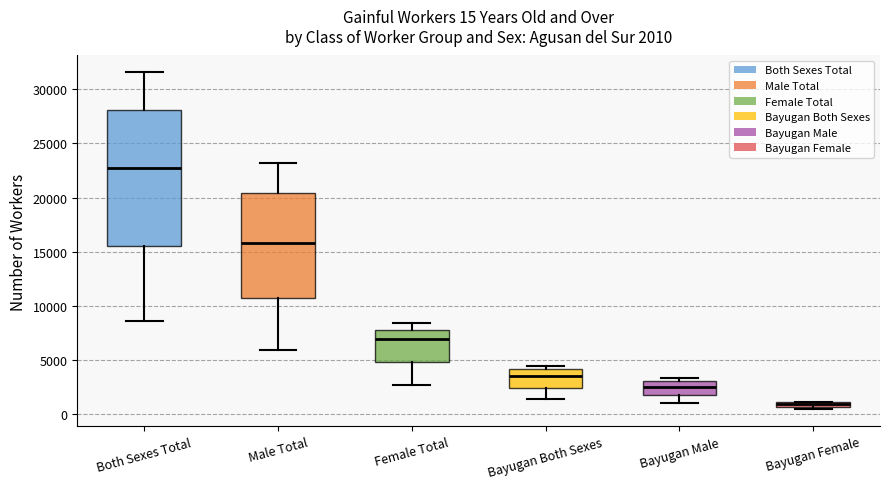

Comparing the boxes themselves (not the whiskers), which one is the tallest?

Both Sexes Total